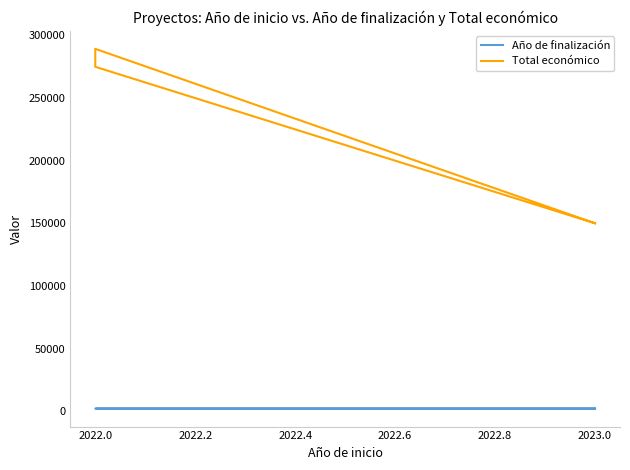

Is this an area chart (filled region under the line)?

No